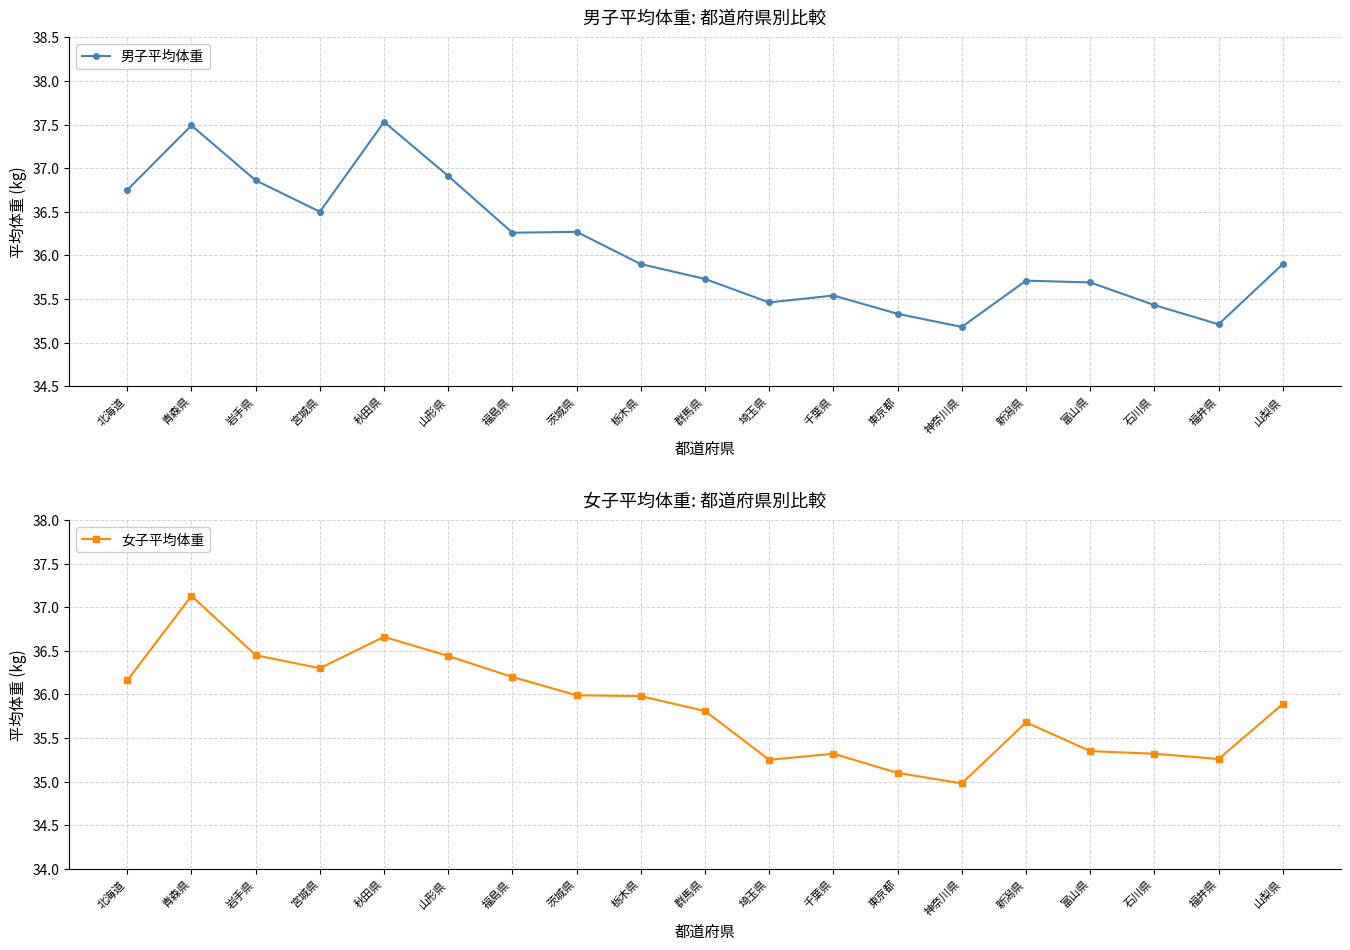

At how many categories does at least one series exceed 35?

19